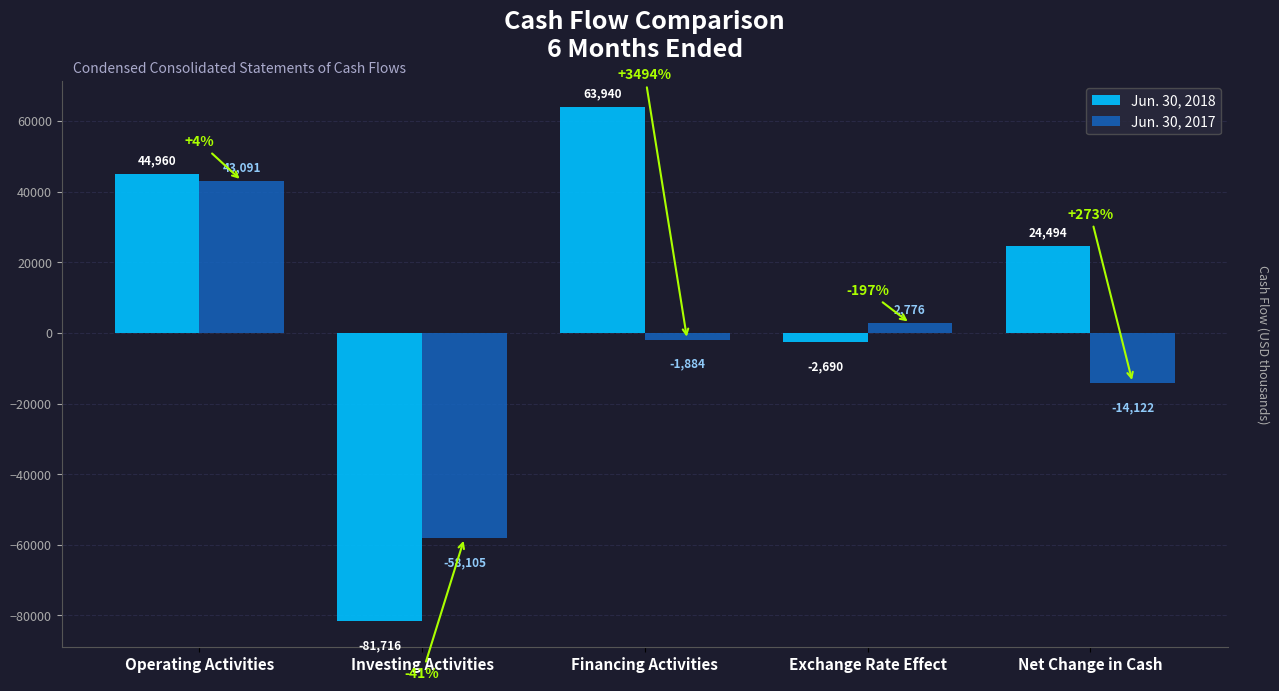

Which series has the widest spread of values?

Jun. 30, 2018